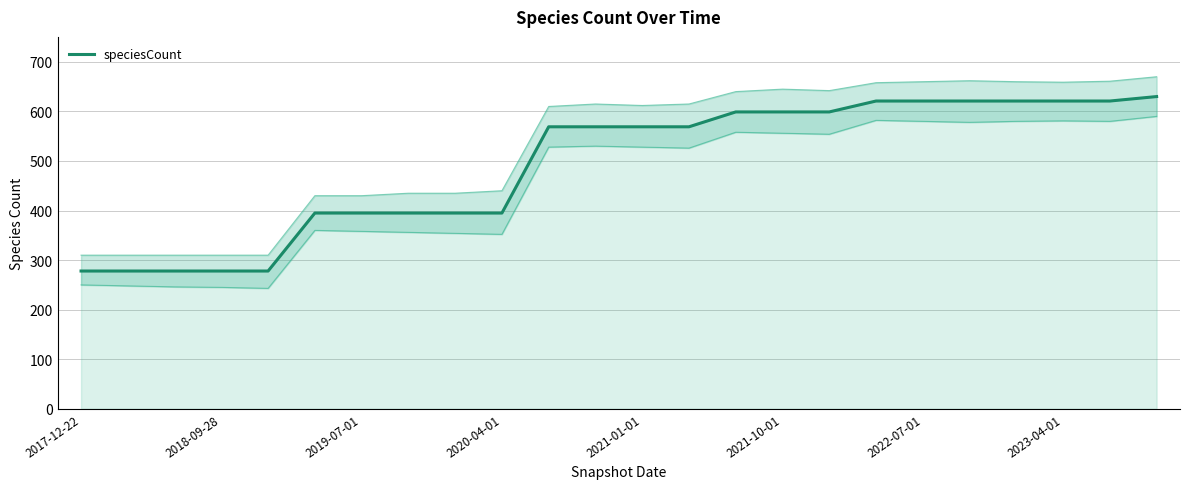

How many lines are shown in the chart?

1